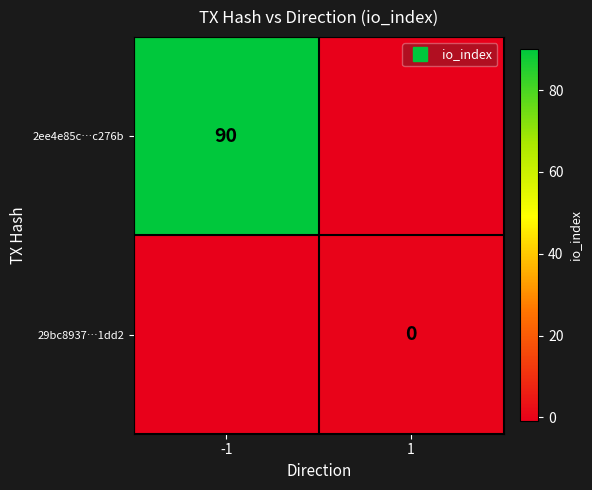

How many distinct data groups are displayed?

2